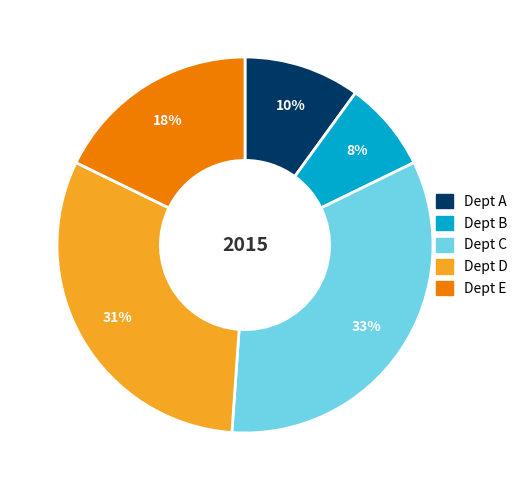

Is Dept B the majority of the pie?

No